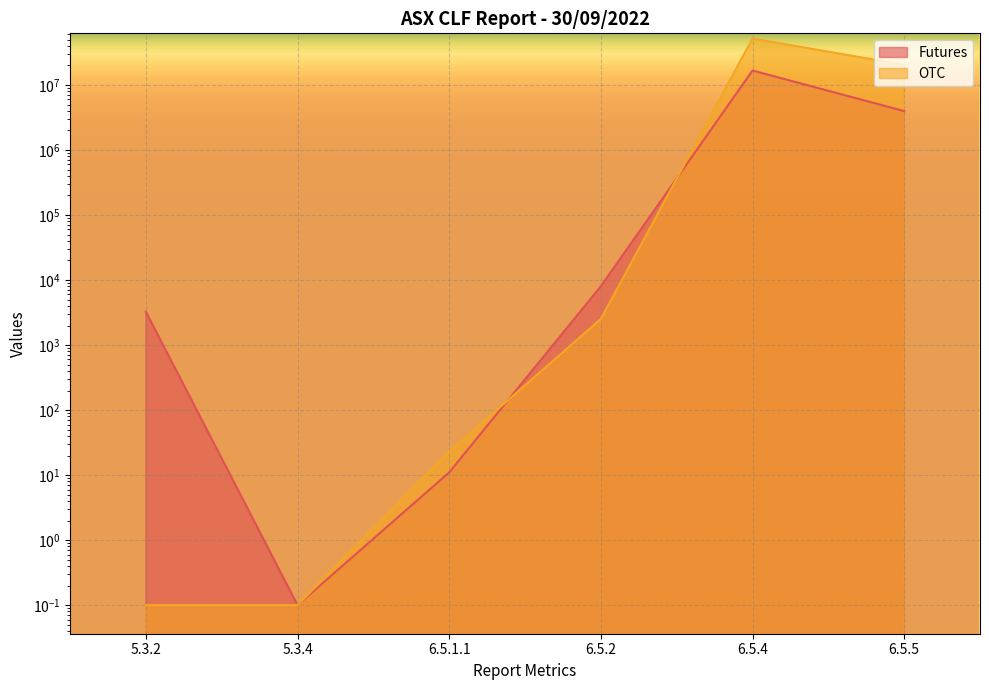

Which series has the largest total across all categories?

OTC